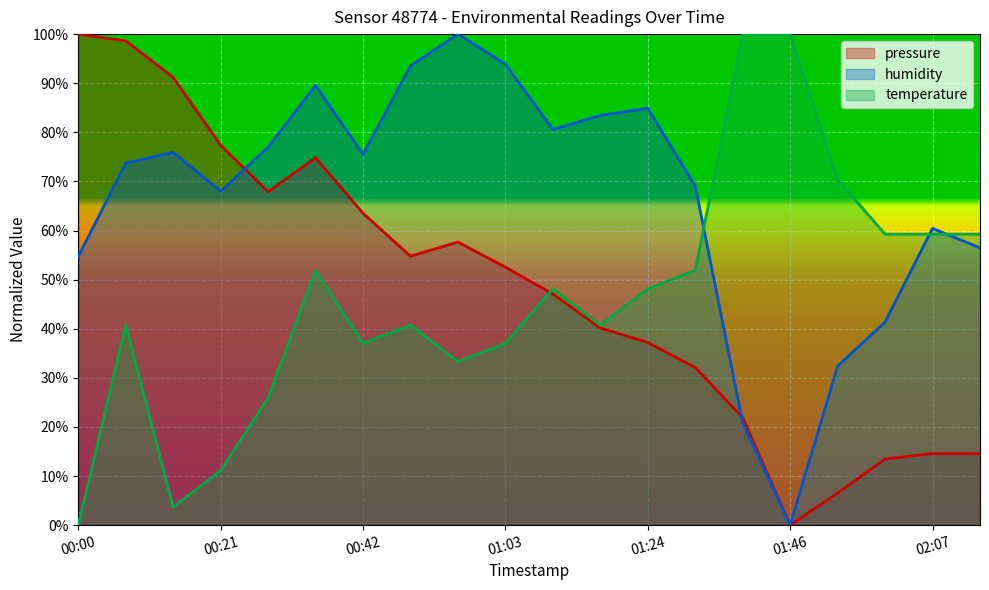

How many lines are shown in the chart?

3